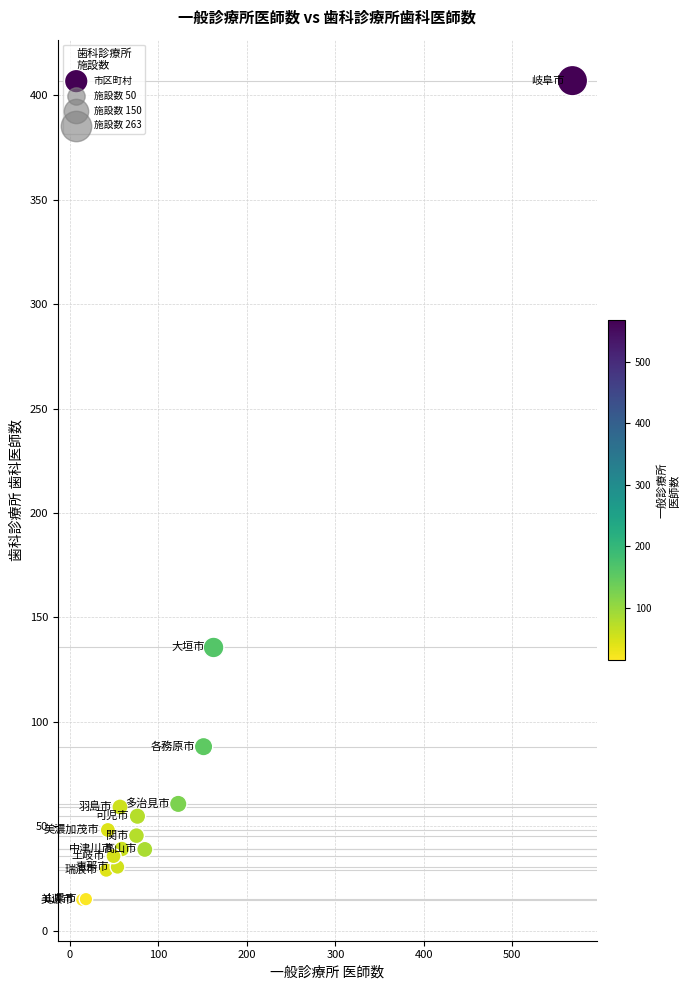

What Y value in the scatter plot is closest to 210?

135.6